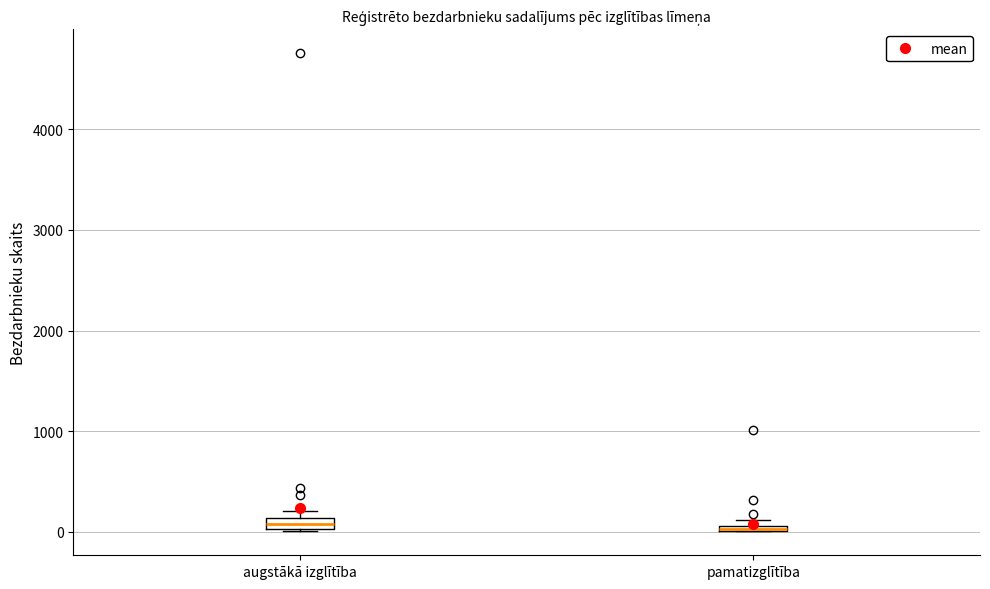

Where is the upper edge of the box for augstākā izglītība on the y-axis? The values are not printed on the chart, so give them approximately, as read against the axis.

100